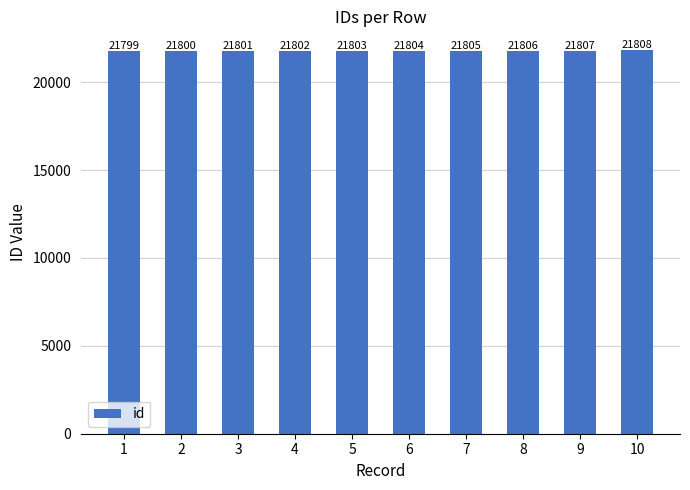

Count the number of data series in this chart.

1